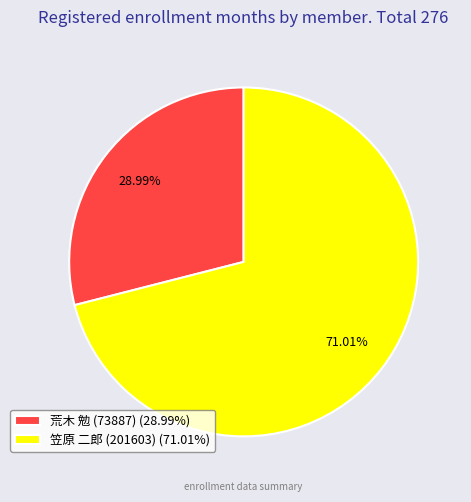

Rank the categories by value from highest to lowest.

笠原 二郎 (201603), 荒木 勉 (73887)